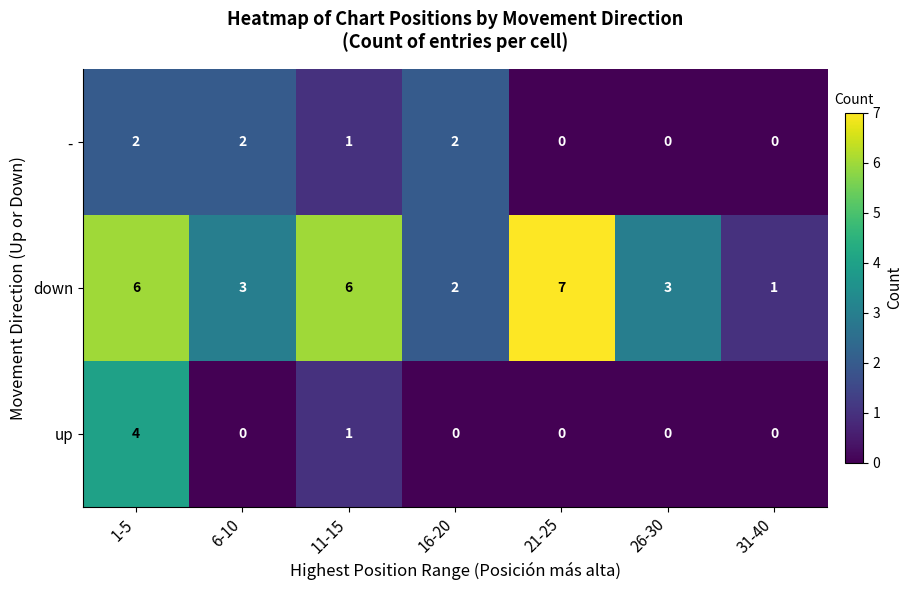

What is the maximum value shown in the chart?

7